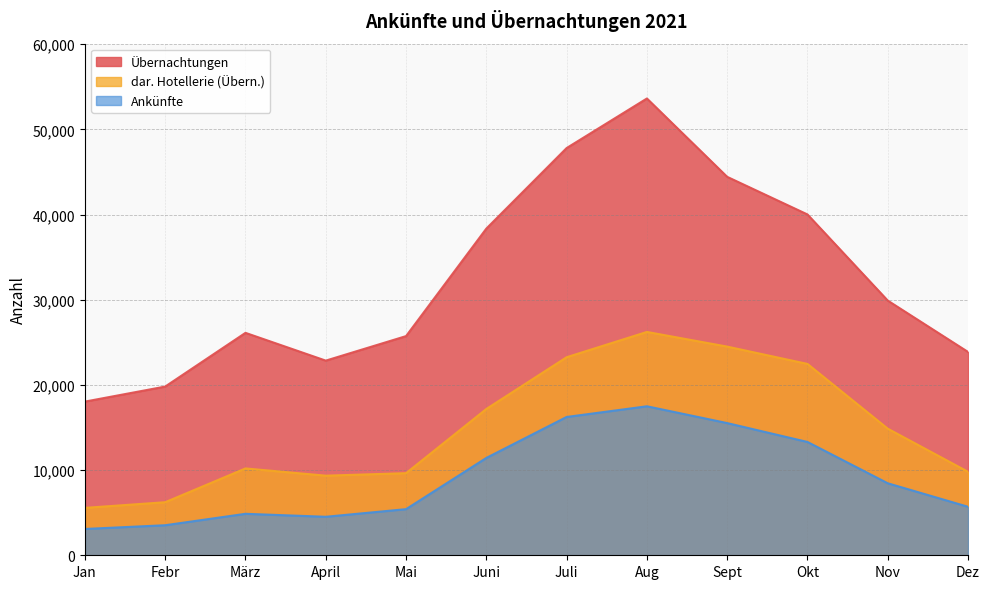

What is the label of the 10th point from the right?

März